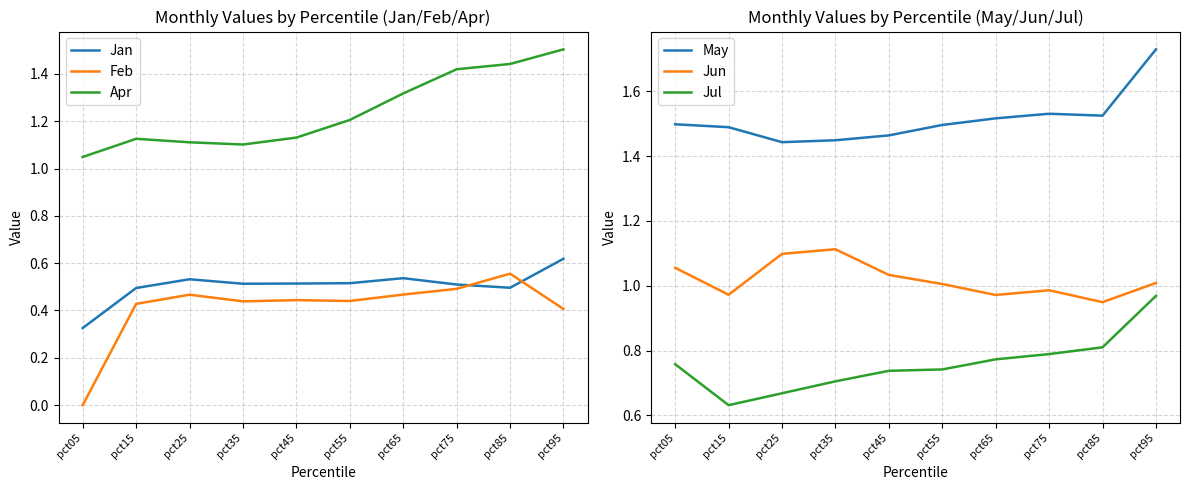

How many interior local valleys does the Jan series have?

2